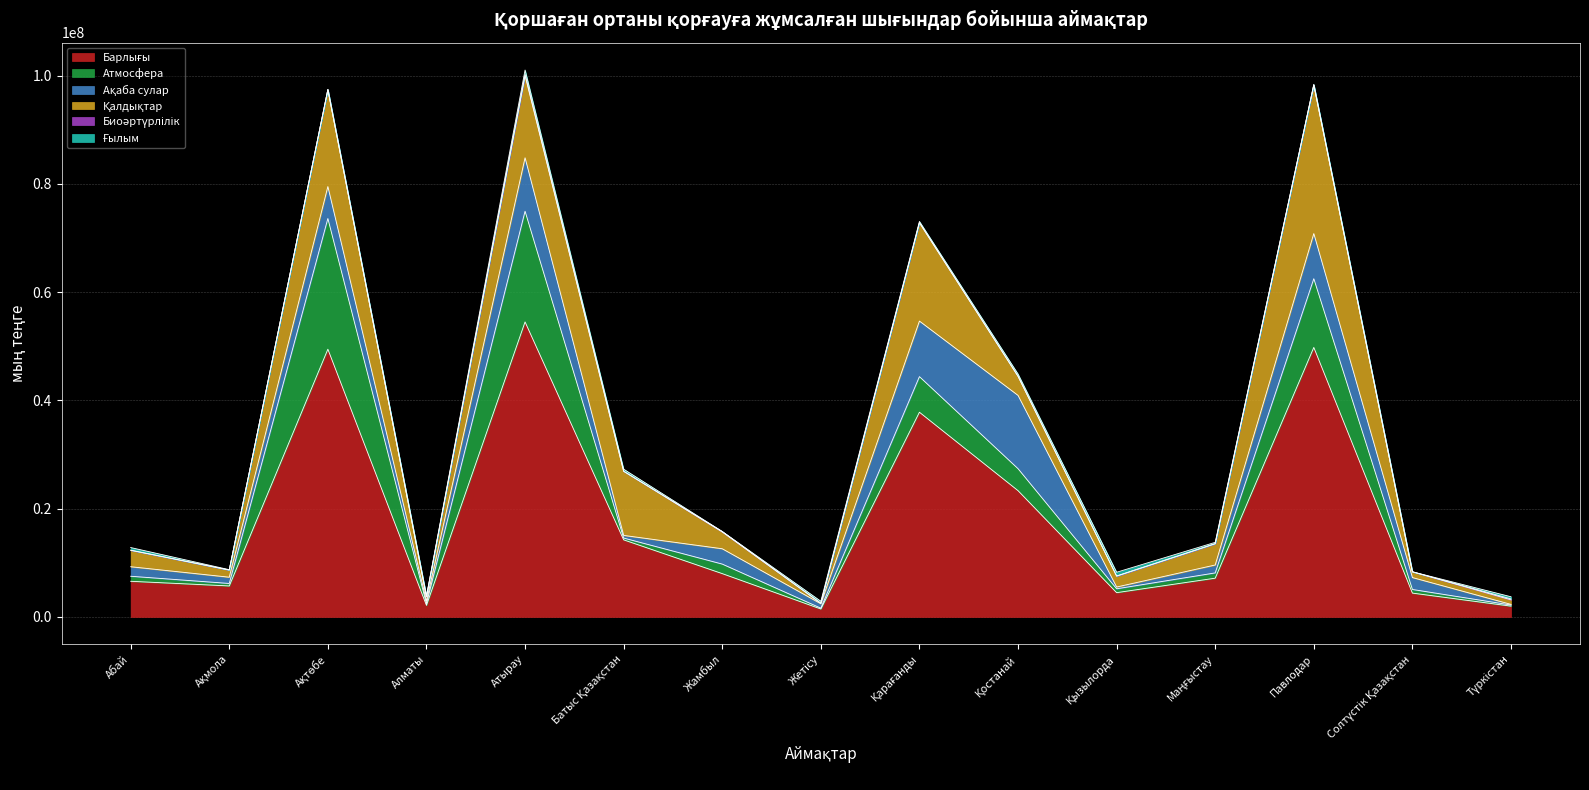

True or false: Қалдықтар has a value of 718112 at Қостанай.

False